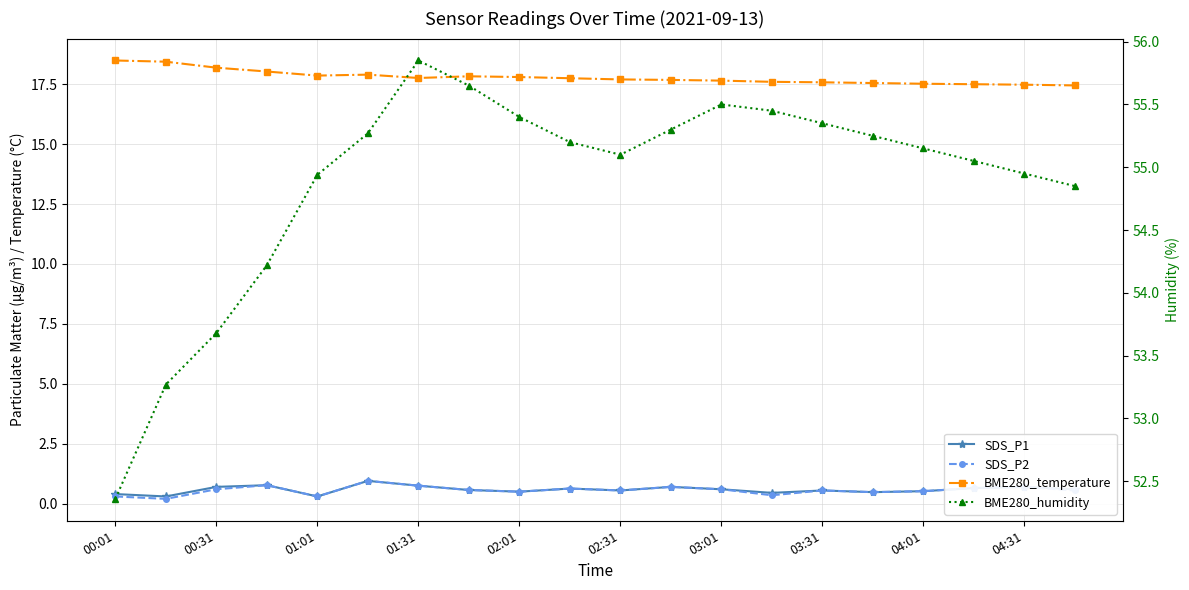

Which series has the largest total across all categories?

BME280_humidity